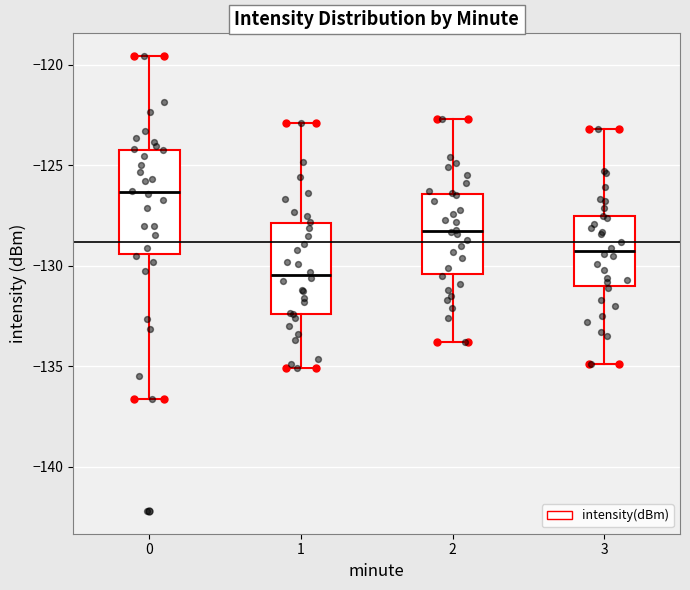

Which box's median line is the highest?

0